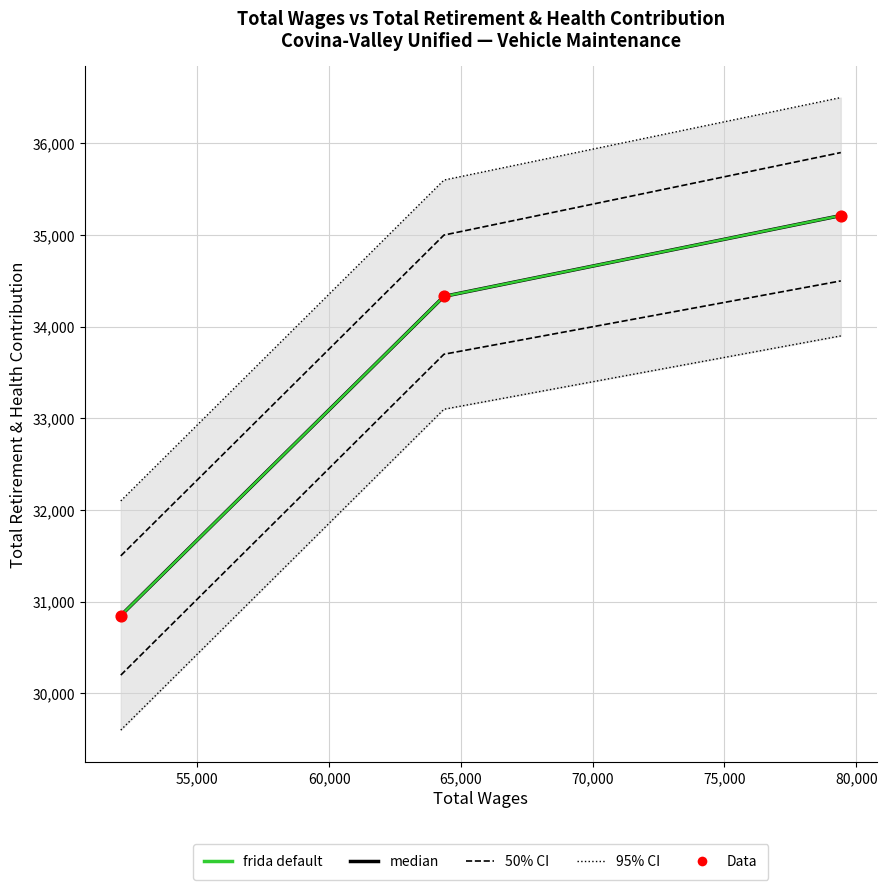

What is the total value across all series at 55,000?

102993